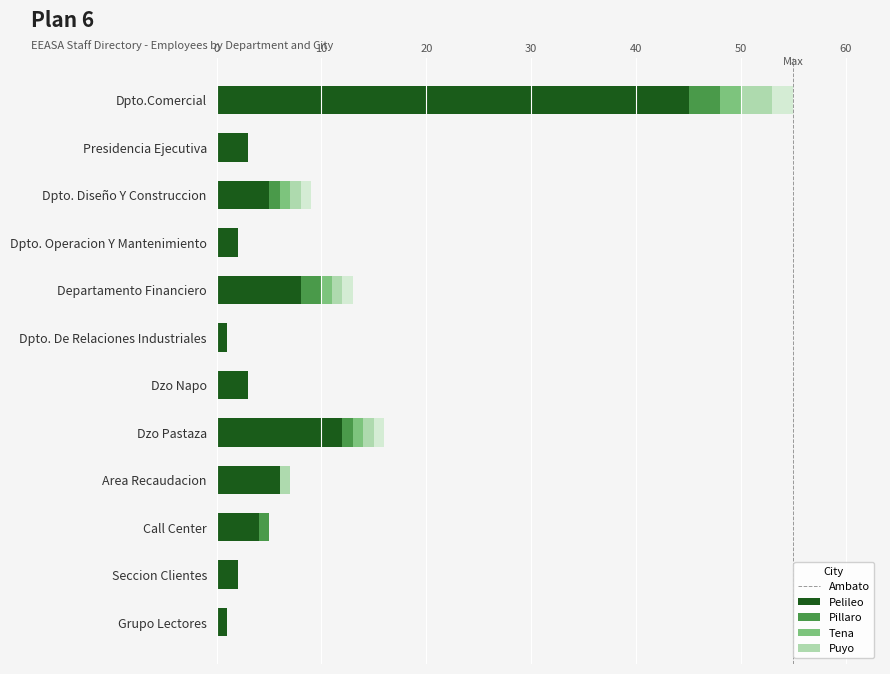

At which category is the sum across all series the highest?

Dpto.Comercial